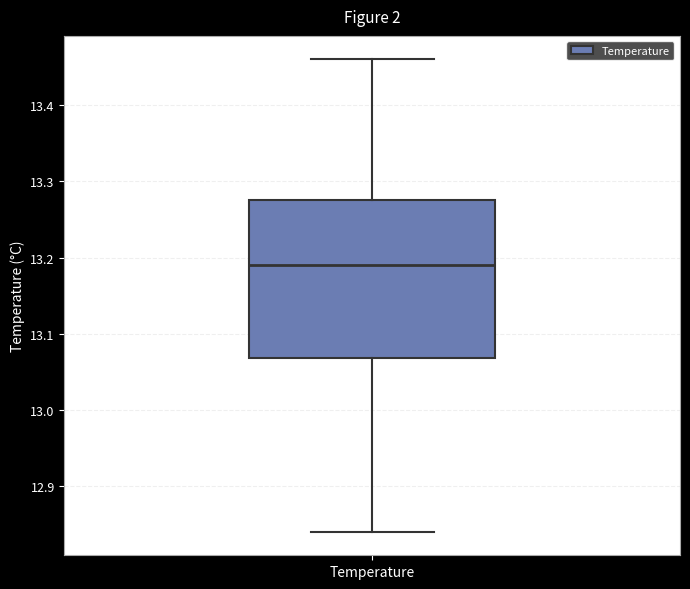

Read this box plot against the y-axis: the position of the median line, the range covered by the box, and the ends of both whiskers. The values are not printed on the chart, so give them approximately, as read against the axis.

median 13.19, box 13.07 to 13.28, whiskers 12.84 to 13.46